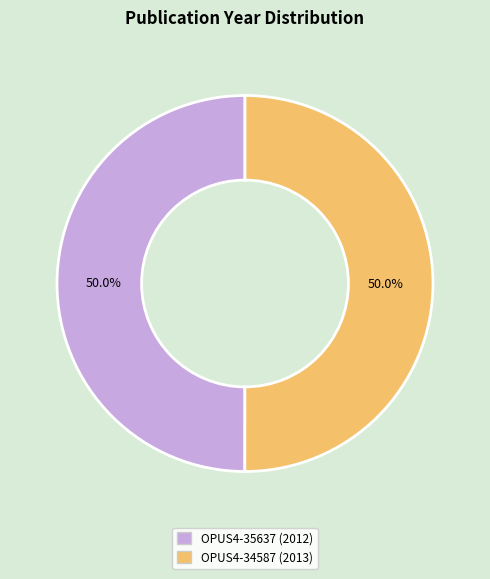

Combined, what portion of the pie is OPUS4-35637 and OPUS4-34587?

100.0%